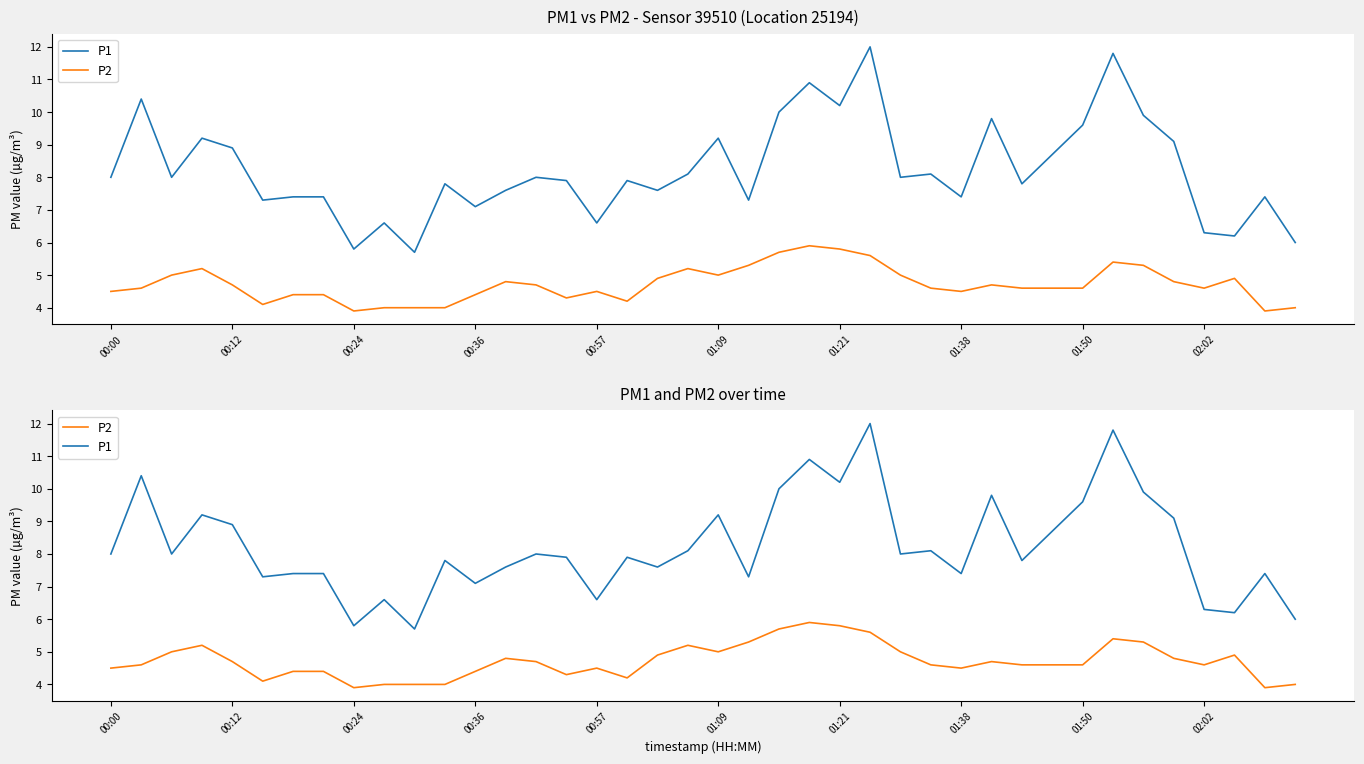

What is the total value across all series at 38?

11.3